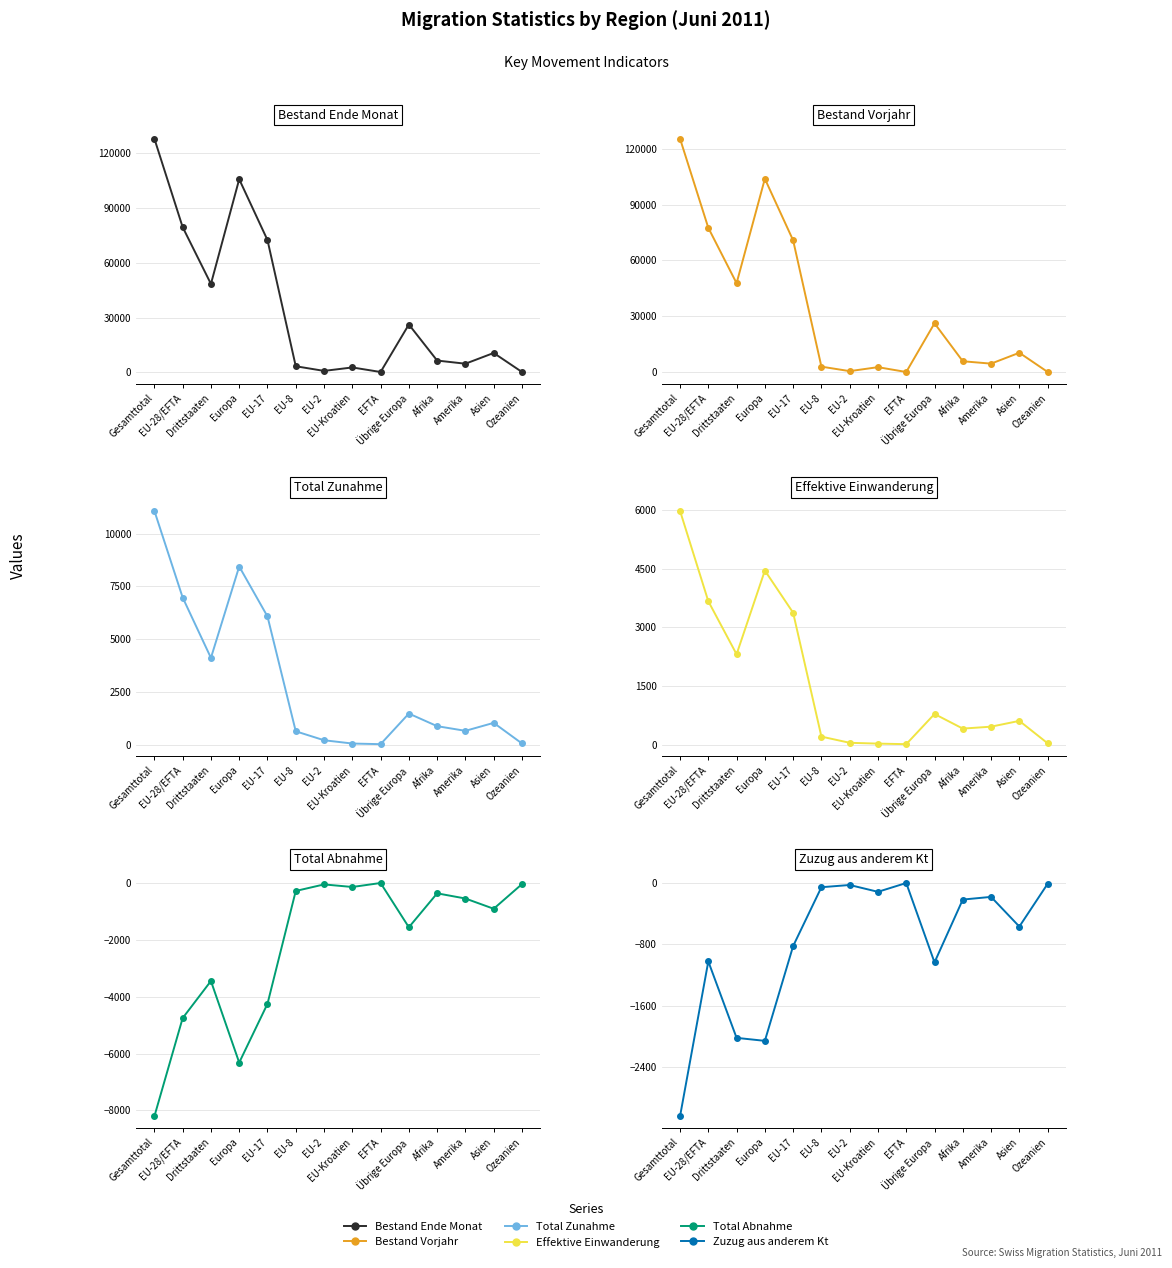

At which label does Bestand Vorjahr (col_2) first exceed 10518?

Gesamttotal